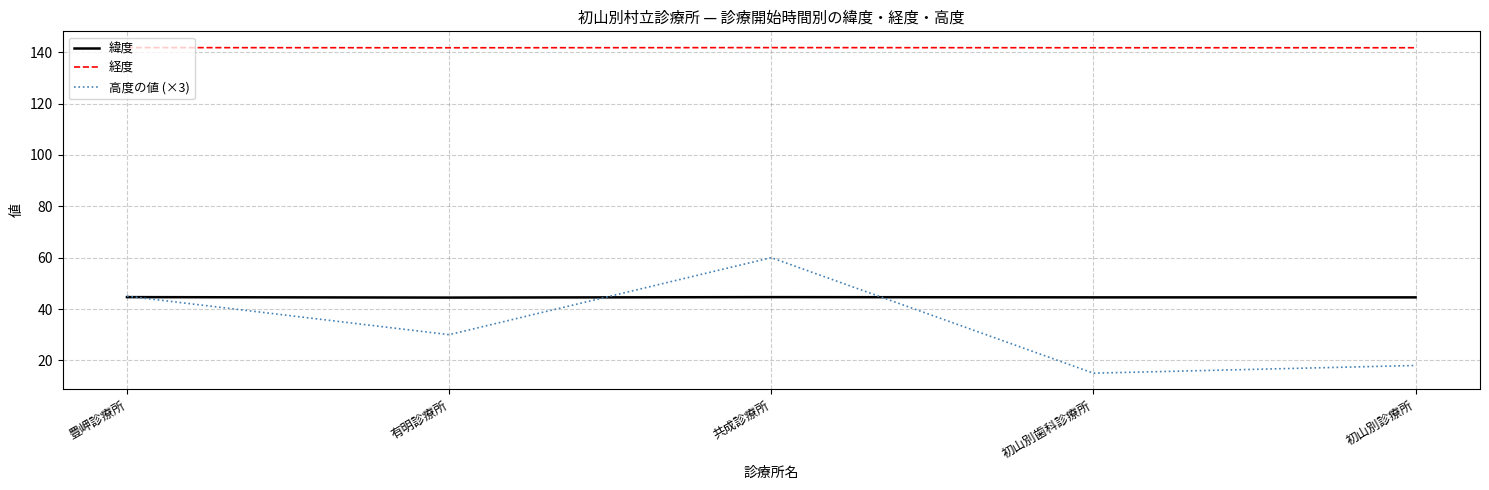

At how many categories does at least one series exceed 16?

5